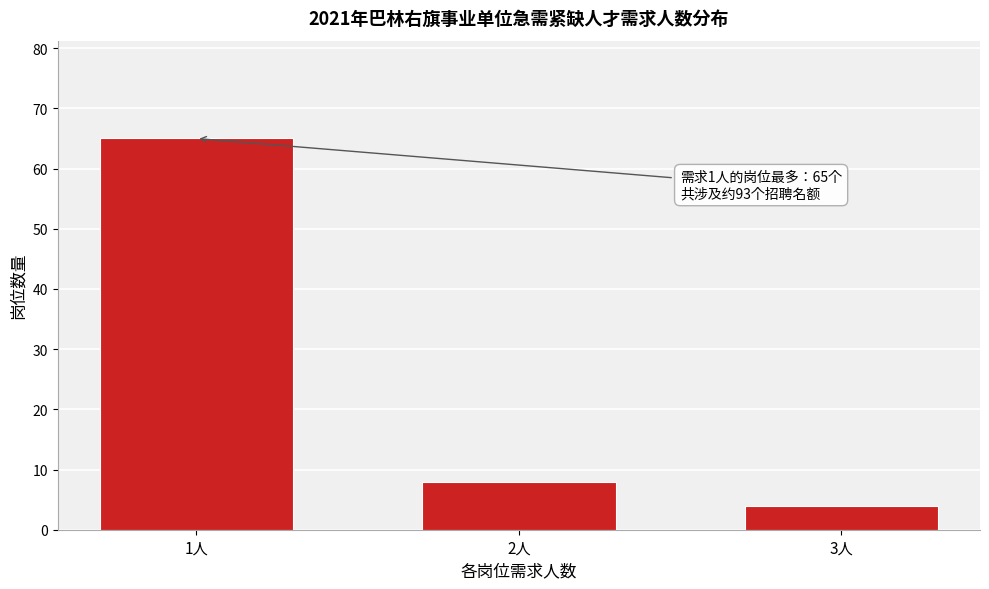

Reading left to right, transcribe all the data shown in this chart.

1人=65	2人=8	3人=4